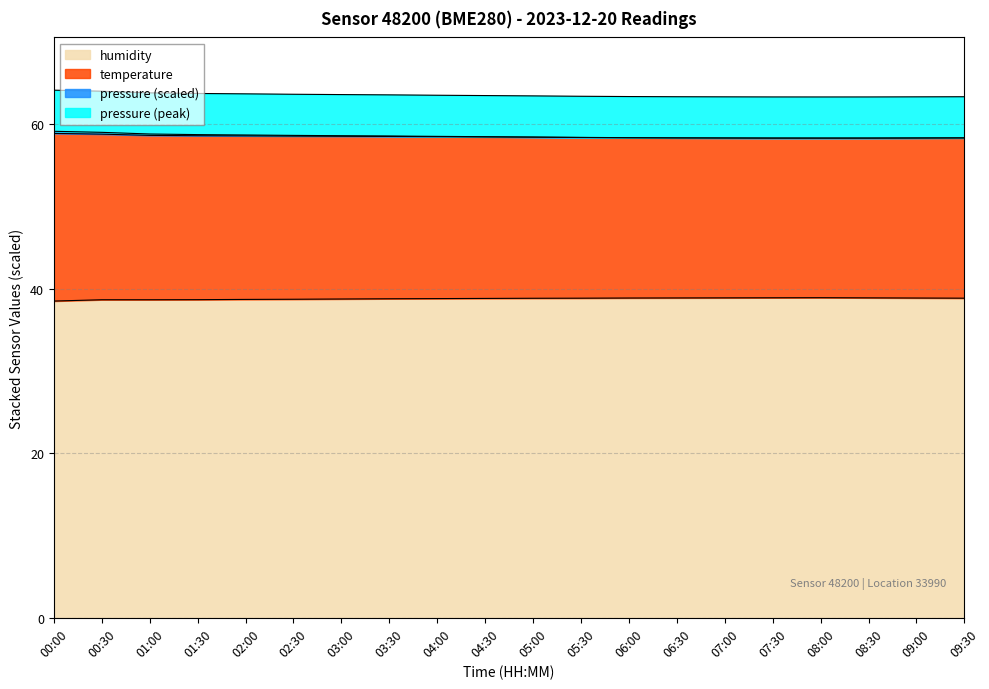

What is the label of the 20th point from the right?

00:00